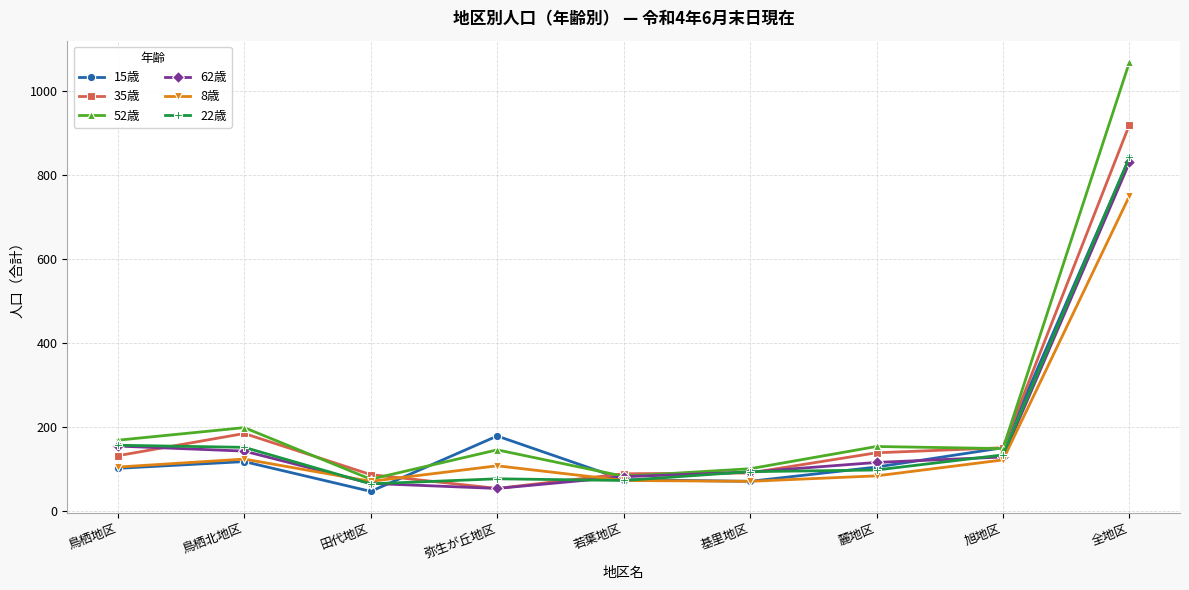

At how many categories does at least one series exceed 558?

1